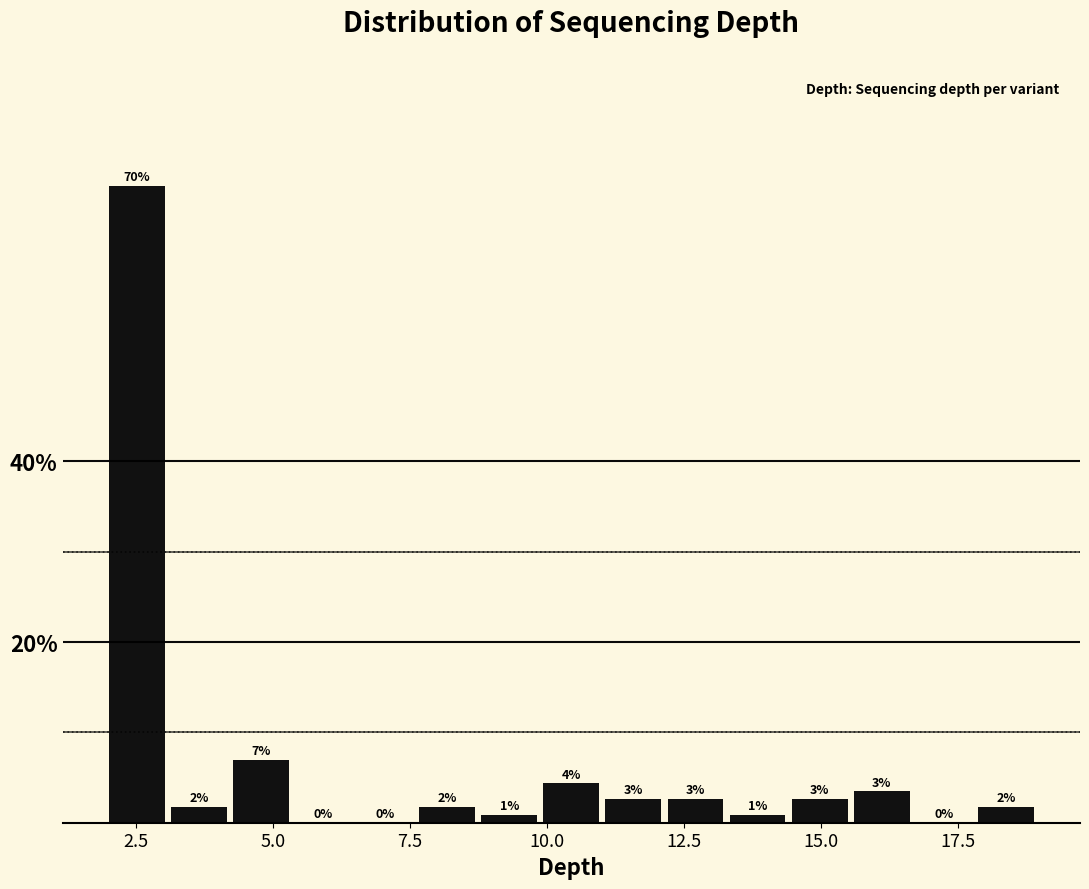

Read against the x-axis, roughly where is the centre of the tallest bar?

2.5